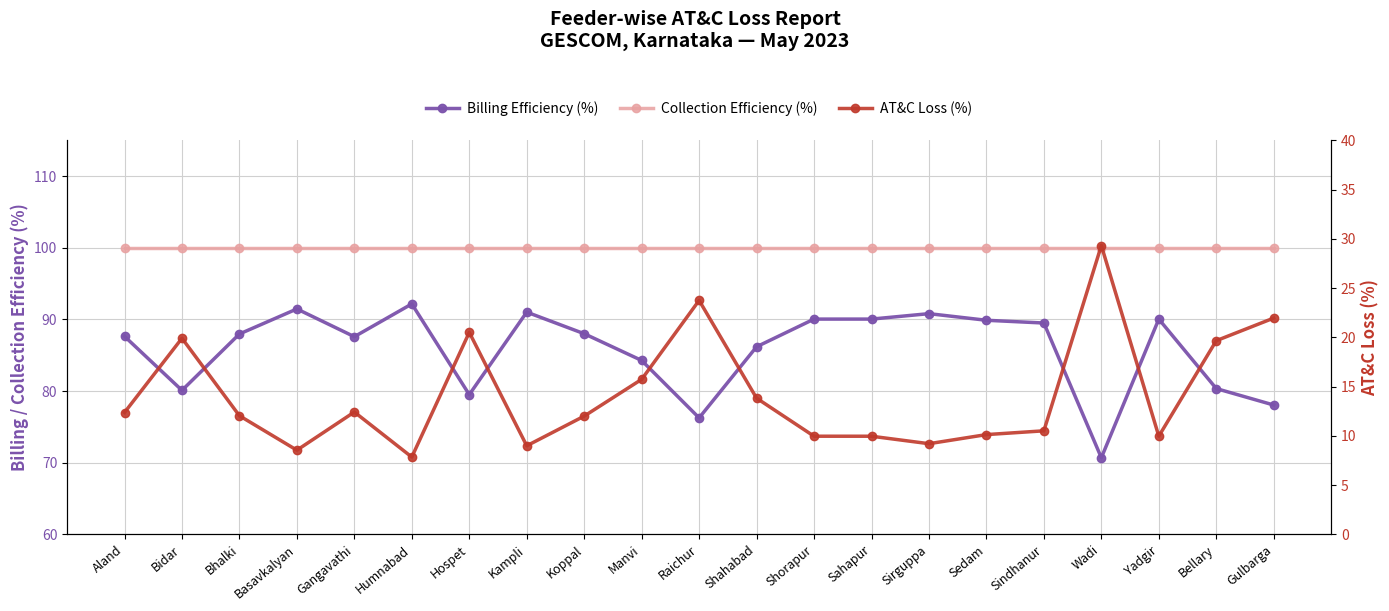

Reading right to left, extract all data points from this chart.

Billing Efficiency (%): 78.0	80.3	90.0	70.7	89.5	89.9	90.8	90.0	90.0	86.2	76.3	84.3	88.0	91.0	79.5	92.2	87.6	91.5	88.0	80.1	87.6
Collection Efficiency (%): 100.0	100.0	100.0	100.0	100.0	100.0	100.0	100.0	100.0	100.0	100.0	100.0	100.0	100.0	100.0	100.0	100.0	100.0	100.0	100.0	100.0
AT&C Loss (%): 22.0	19.7	10.0	29.3	10.5	10.1	9.2	10.0	10.0	13.8	23.7	15.7	12.0	9.0	20.5	7.8	12.4	8.5	12.0	19.9	12.4